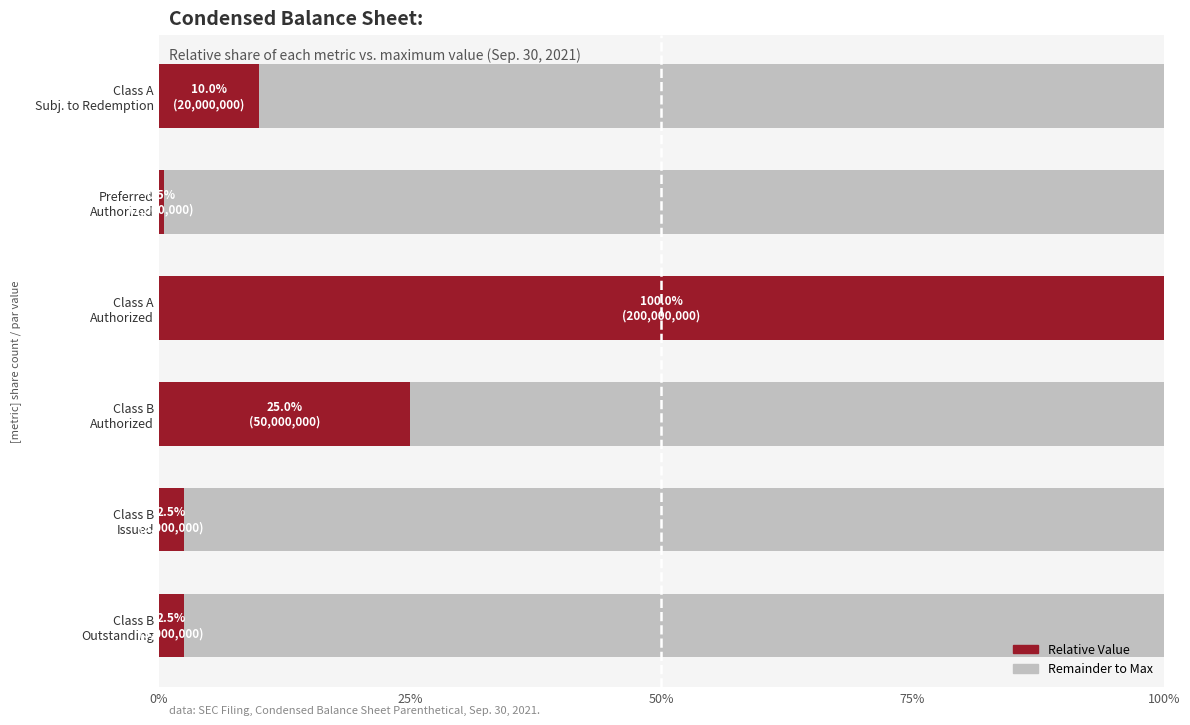

What is the highest value of the Relative Value series?

100.0